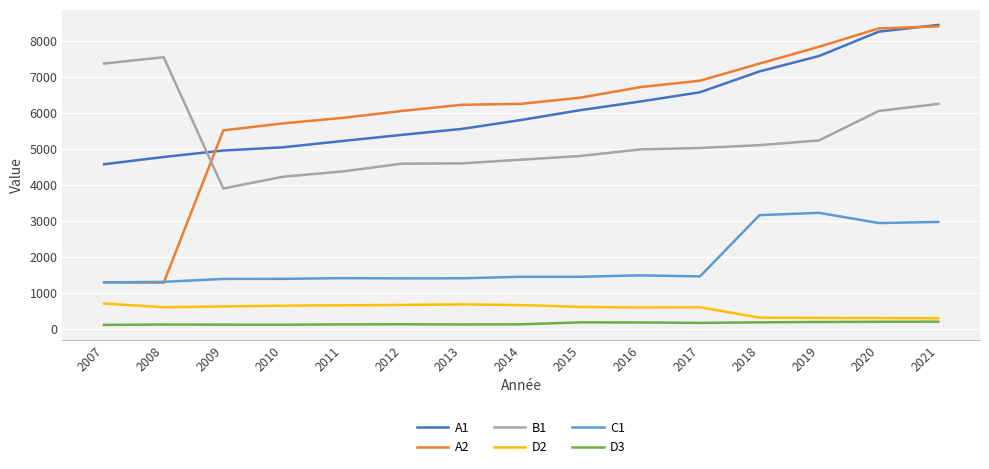

What is the difference between the second highest and minimum values in the A1 series?

3682